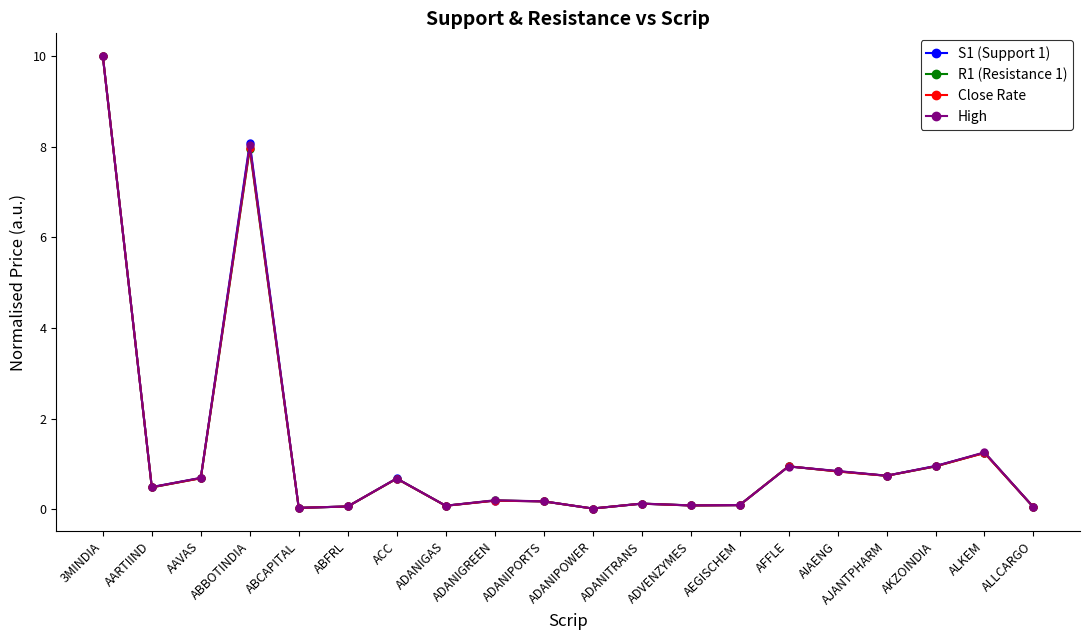

True or false: High has more than 0 interior local peaks.

True